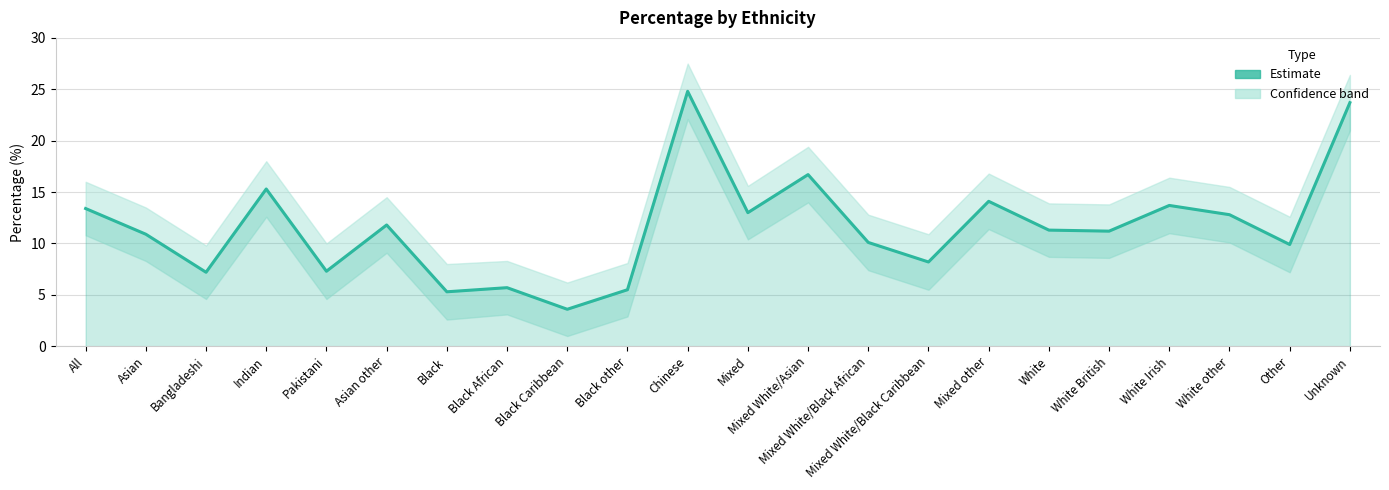

Where is the first local minimum?

Bangladeshi